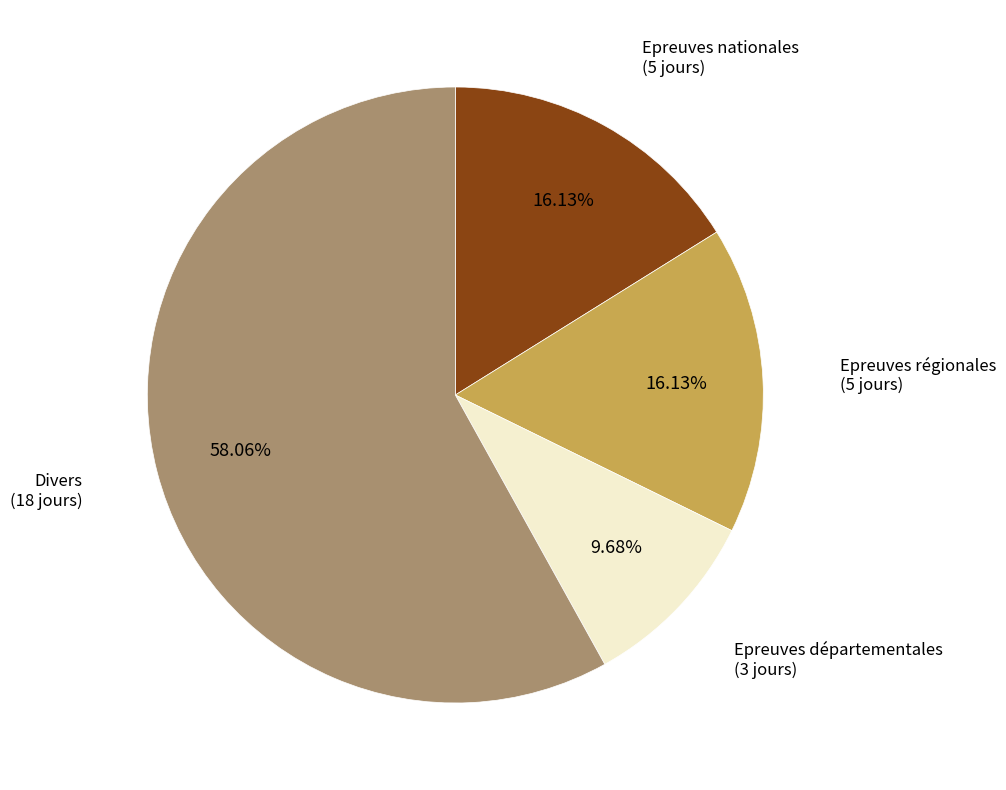

What is the smallest slice in the pie chart?

Epreuves départementales